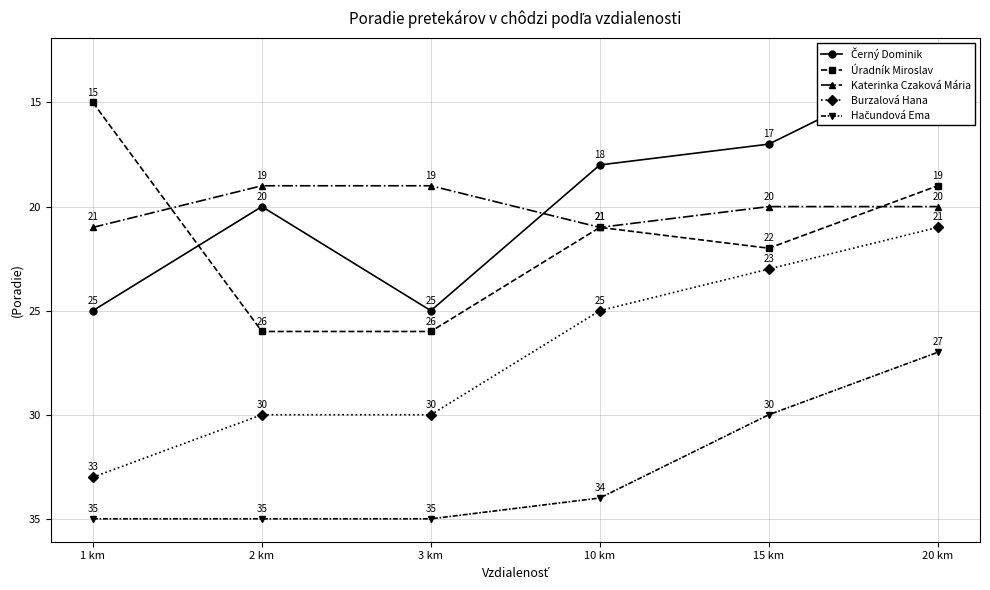

How many Úradník Miroslav values are between 19 and 26?

5